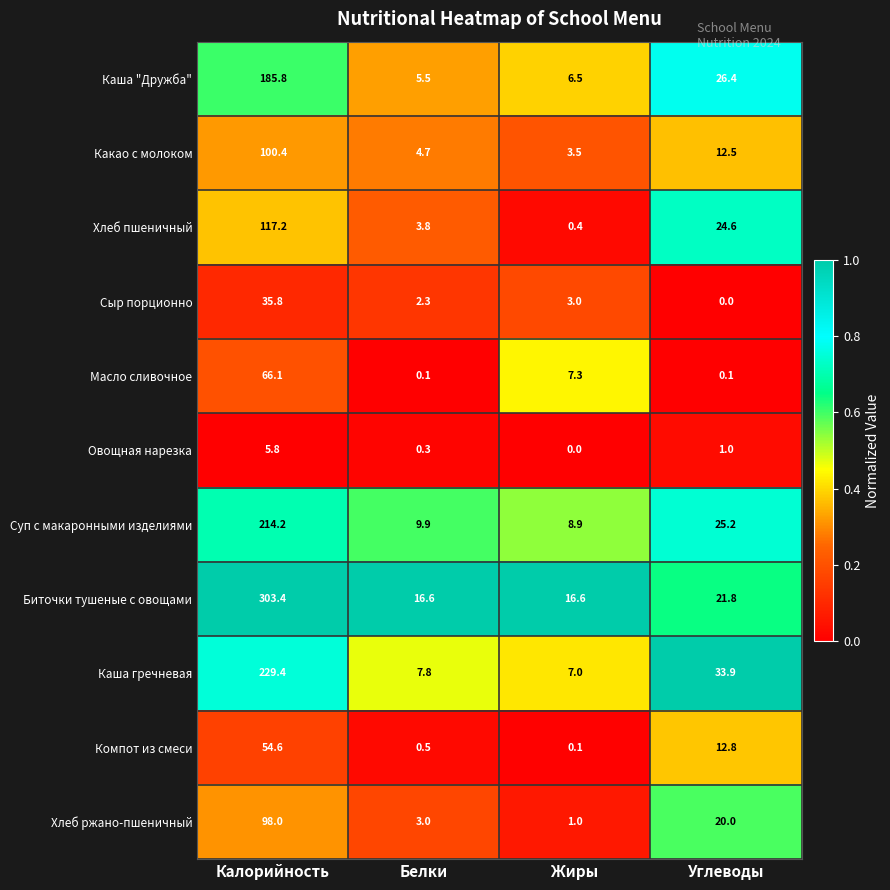

Is it true that Масло сливочное equals 0.1 at Углеводы?

True